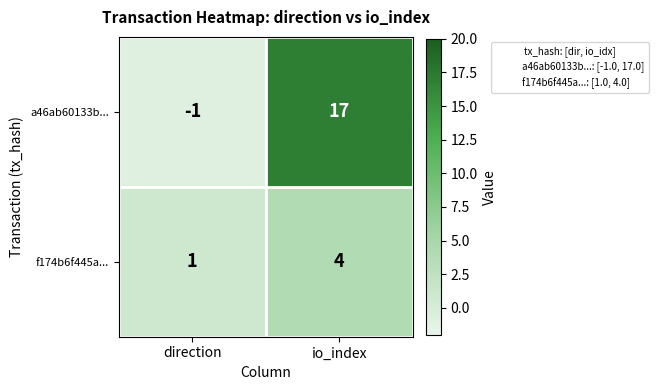

Rank the series by their average value, from highest to lowest.

a46ab60133b..., f174b6f445a...